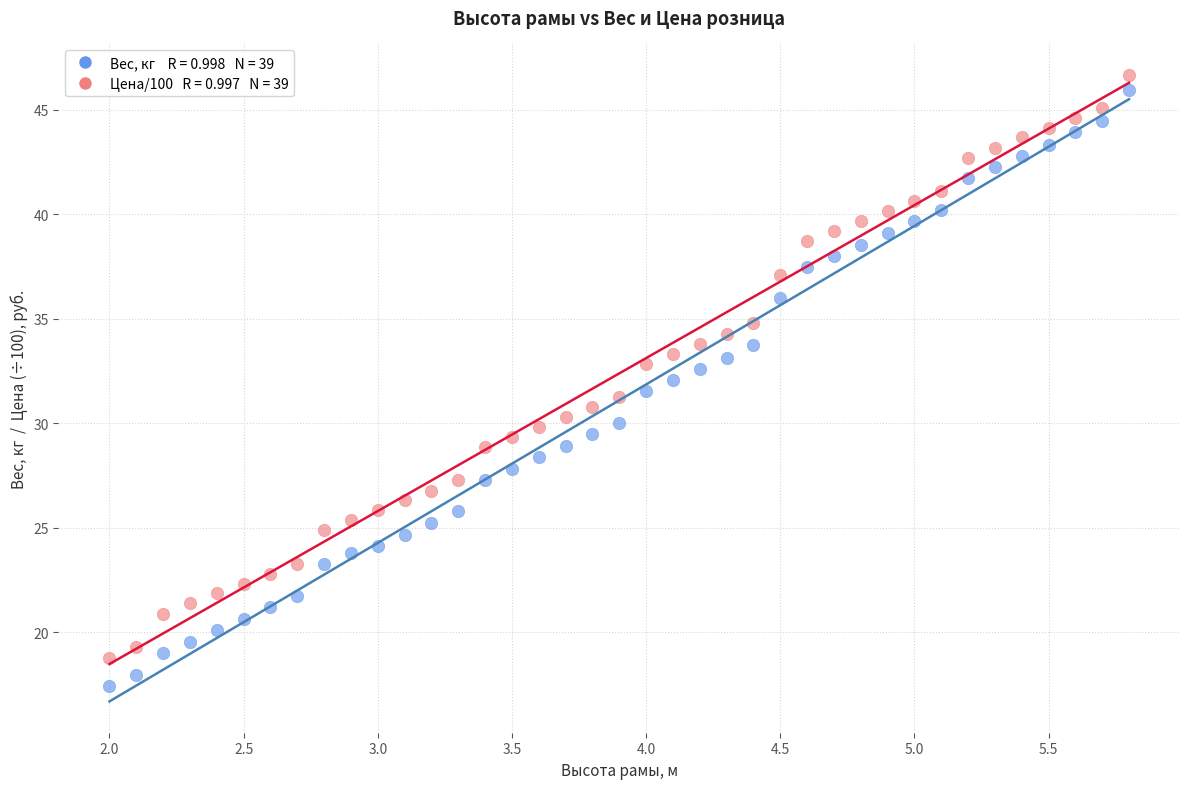

Across all data points, what is the range of Y values (max minus min)?

29.3